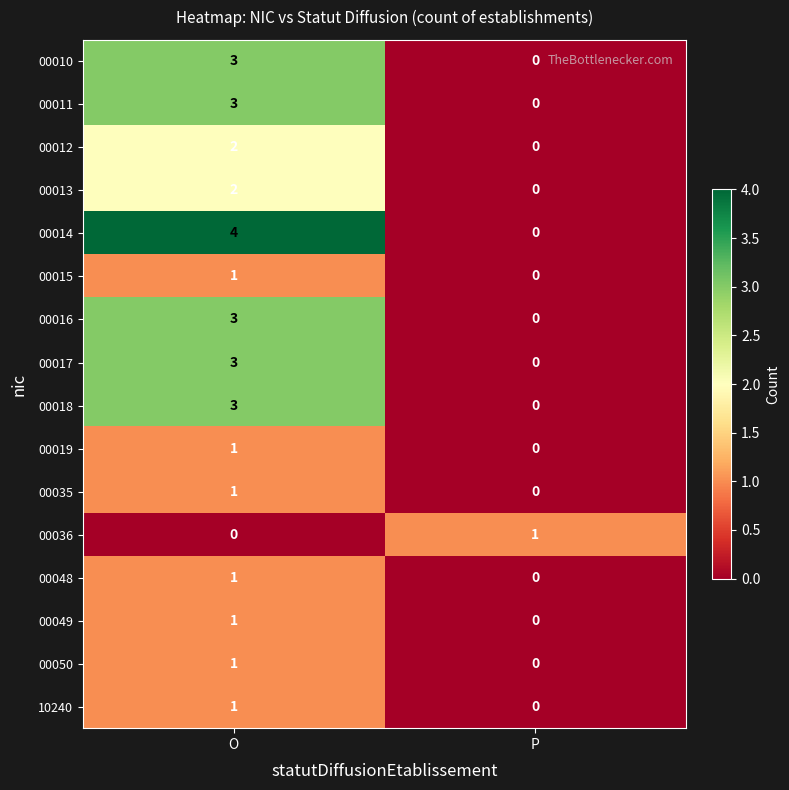

What is the spread (max minus min) of values at P?

1